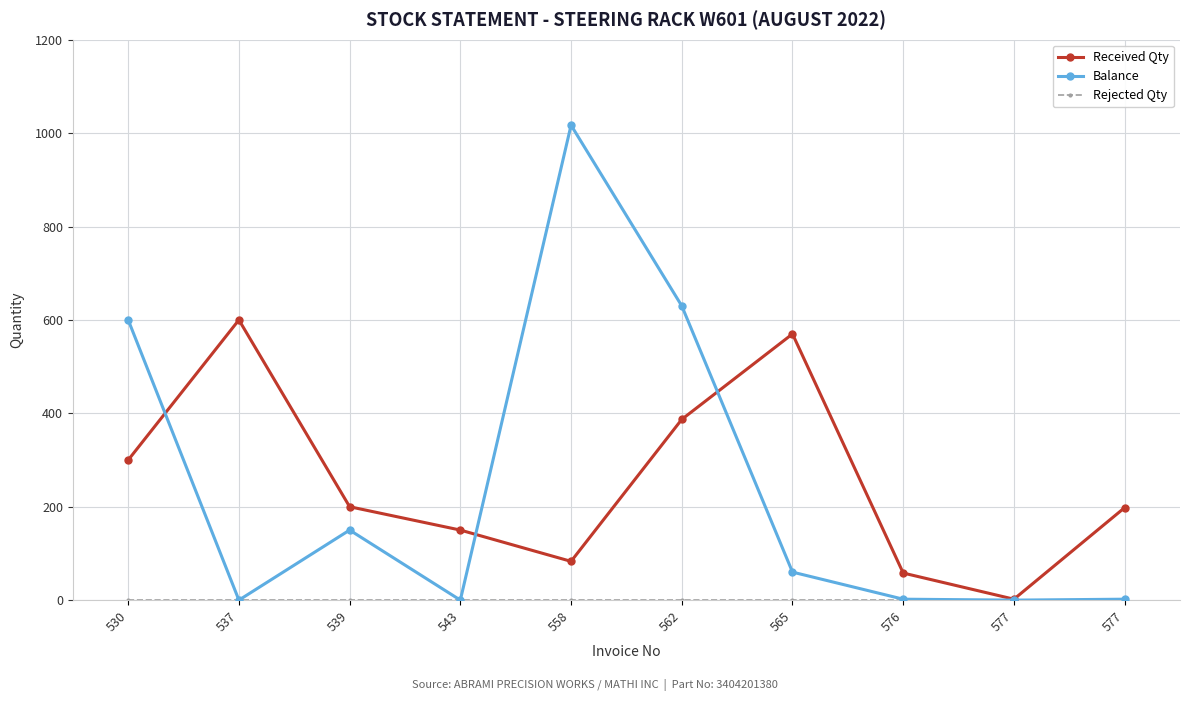

What is the difference between the Received Qty values at 543 and 562?

237